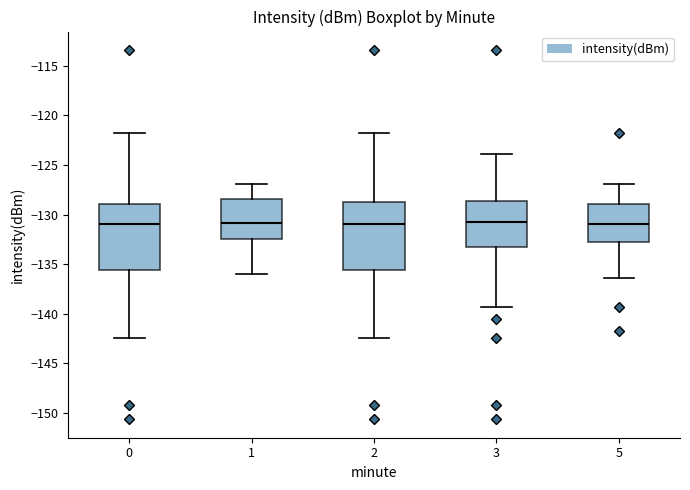

Where does the lower whisker of the box at x = 5 end on the y-axis? The values are not printed on the chart, so give them approximately, as read against the axis.

-136.5